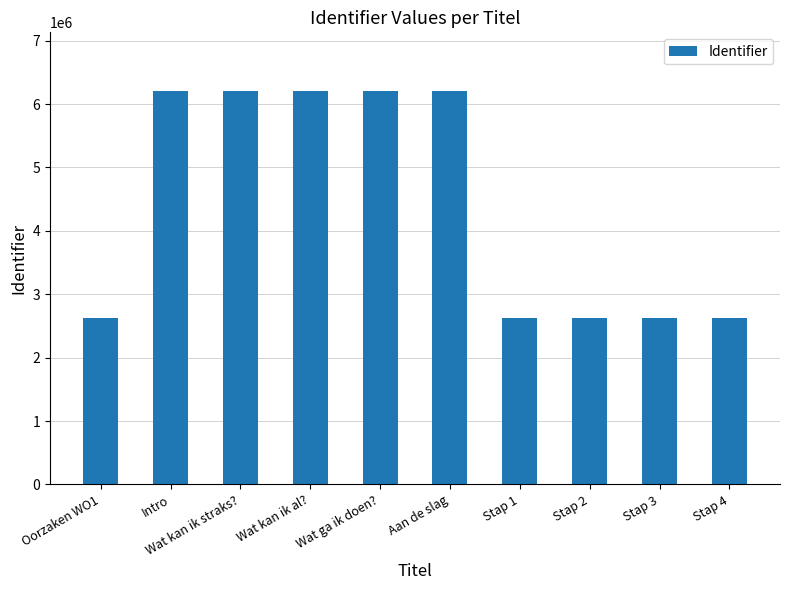

What is the average value?

4411800